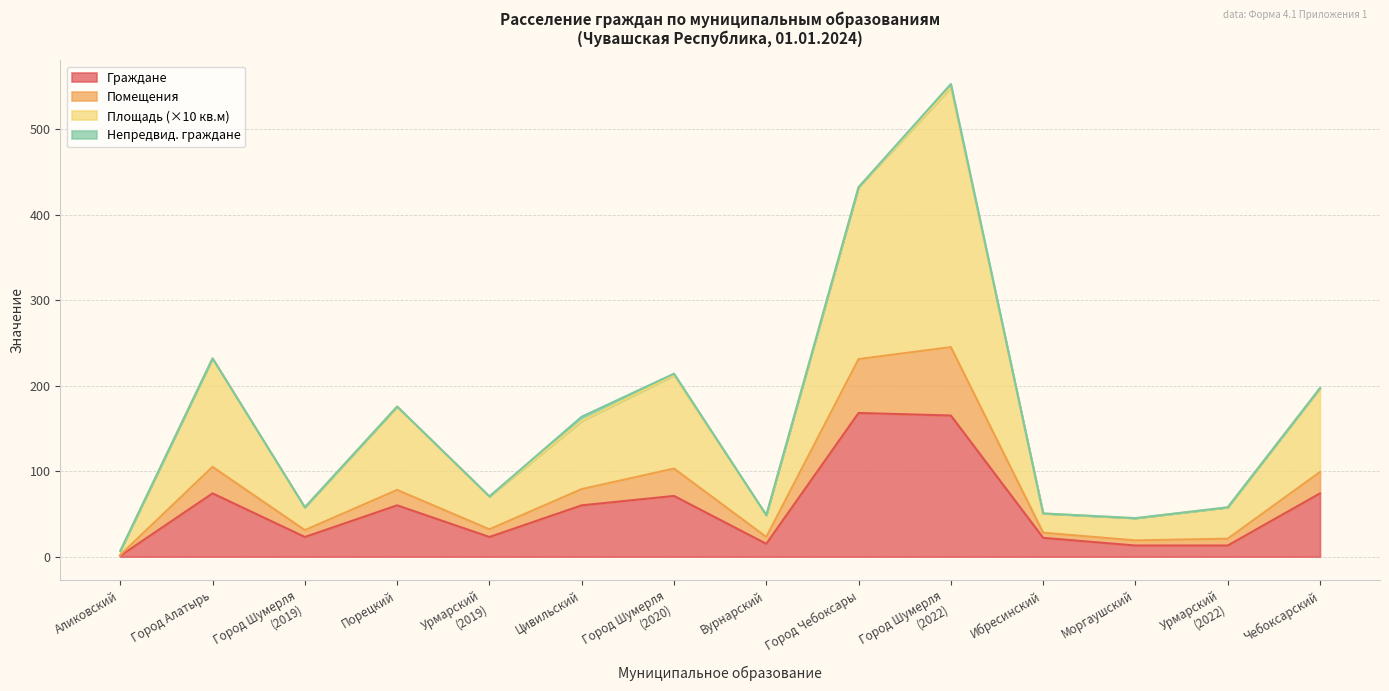

What is the difference between the highest and lowest values at Город Чебоксары?

264.0